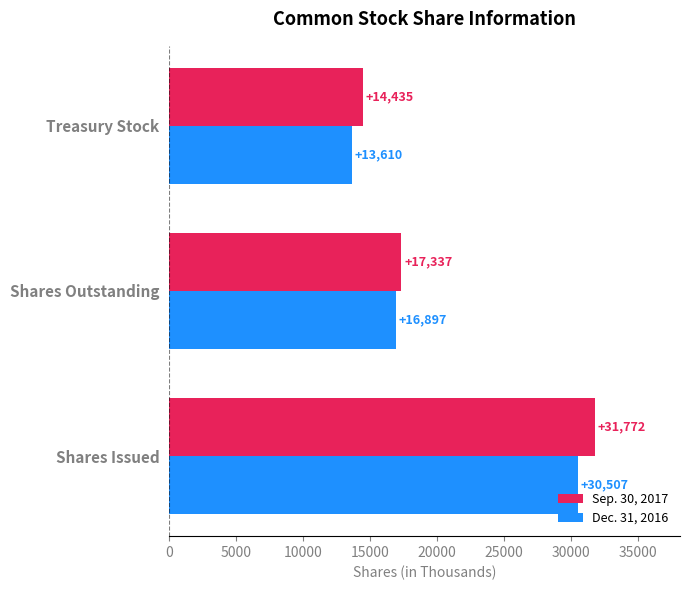

What are all the series names shown in the legend?

Sep. 30, 2017, Dec. 31, 2016